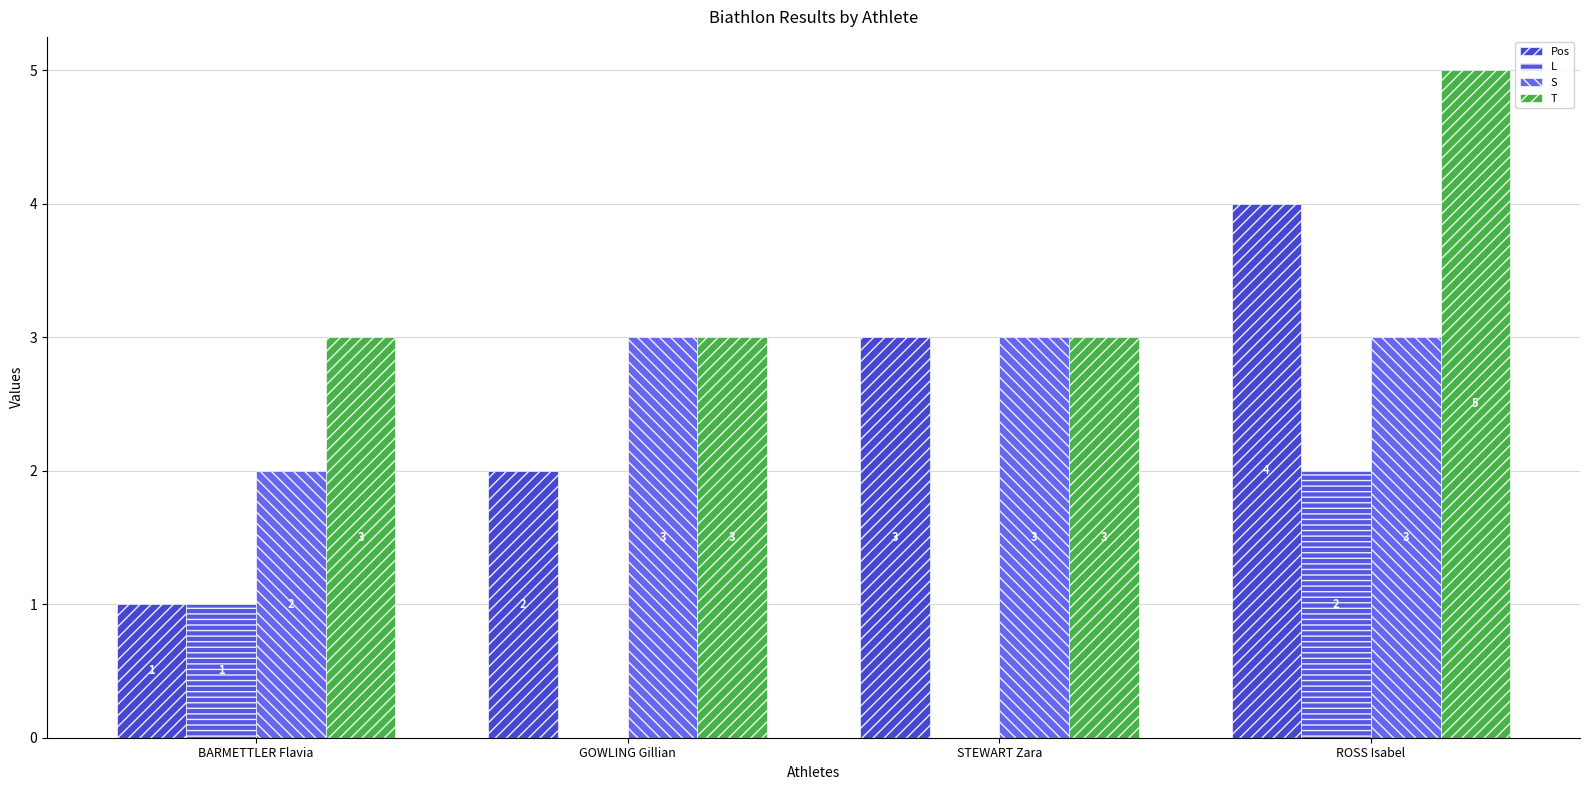

What is the label of the 3rd bar from the left?

STEWART Zara